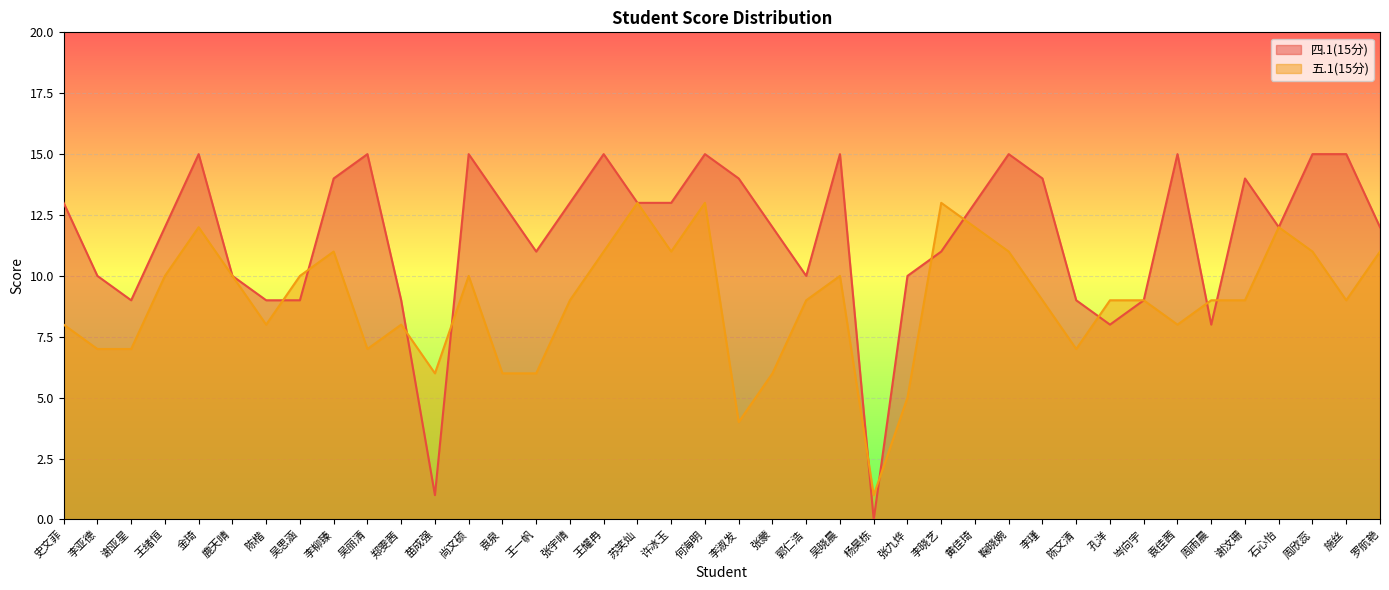

Which label corresponds to the largest value in the chart?

金琦